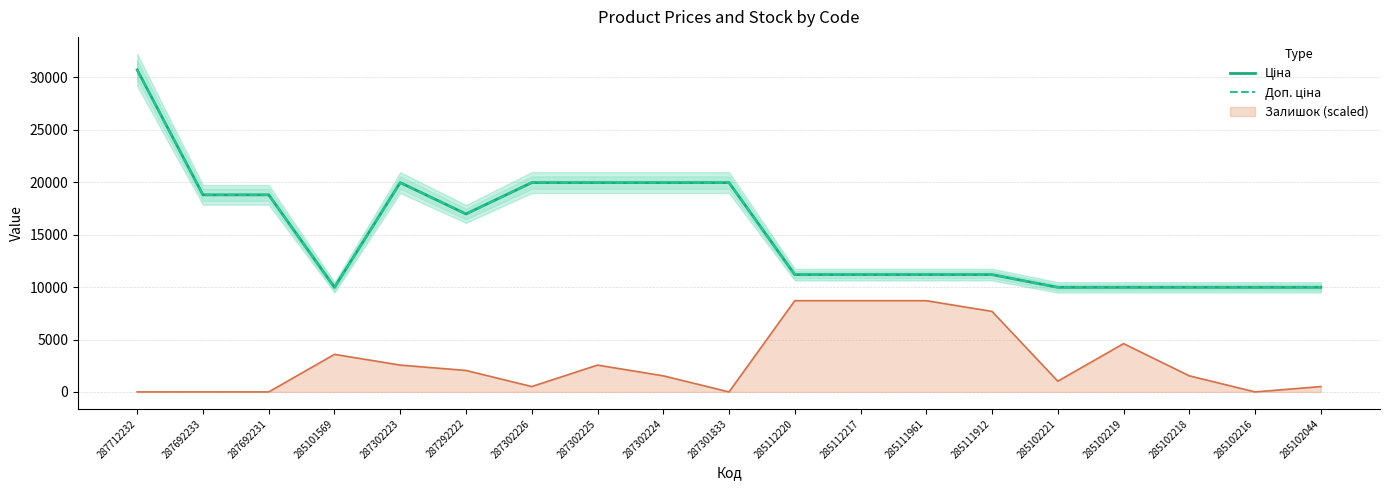

Which category has the highest value across all series?

287712232